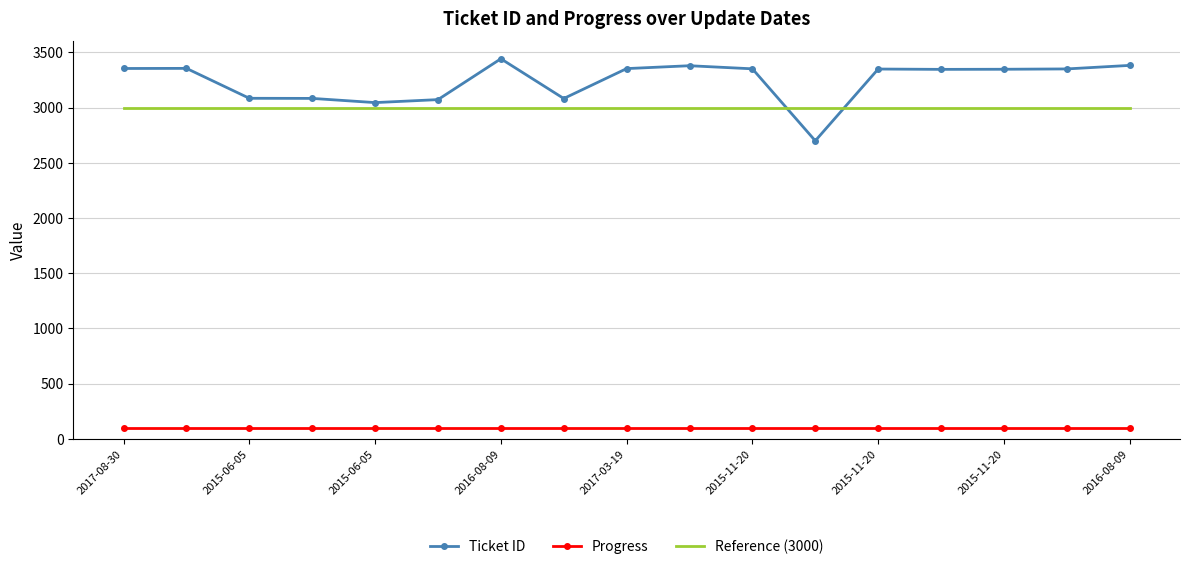

Which series has the largest total across all categories?

Ticket ID